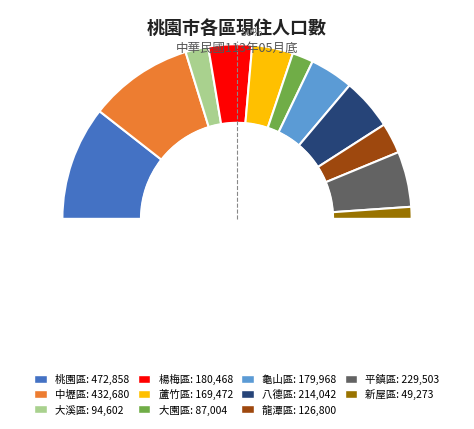

To the nearest percent, what is the difference between the 新屋區 and 八德區 slice percentages?

7%